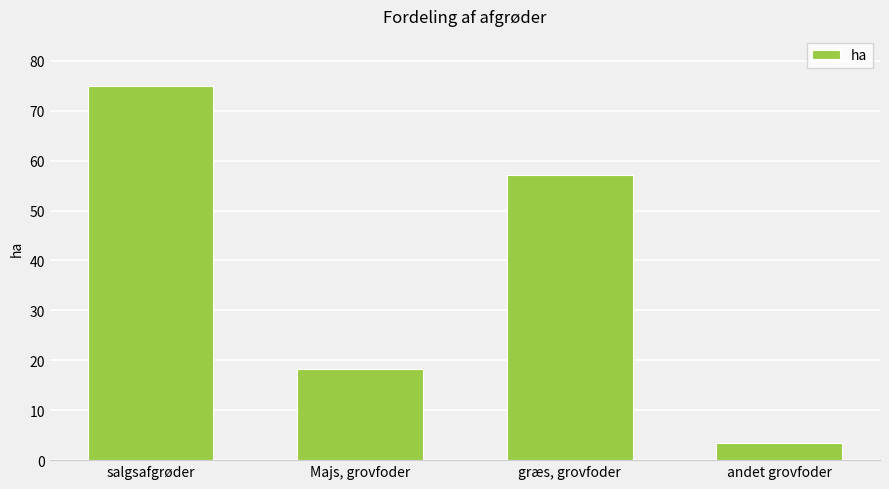

What is the greatest value displayed?

75.0